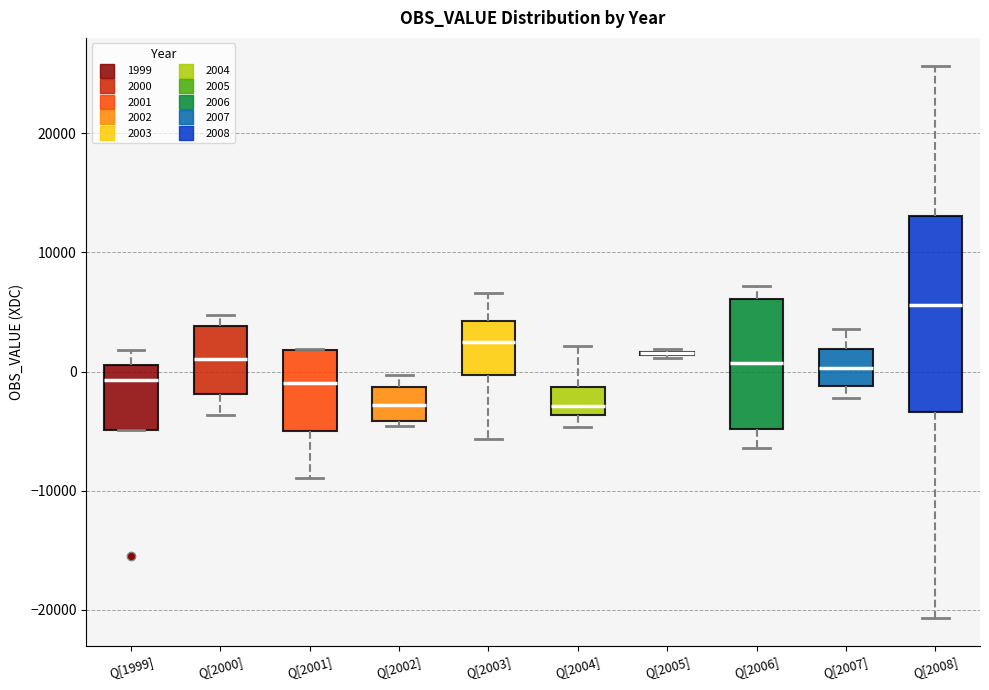

Comparing the boxes themselves (not the whiskers), which one is the tallest?

Q[2008]